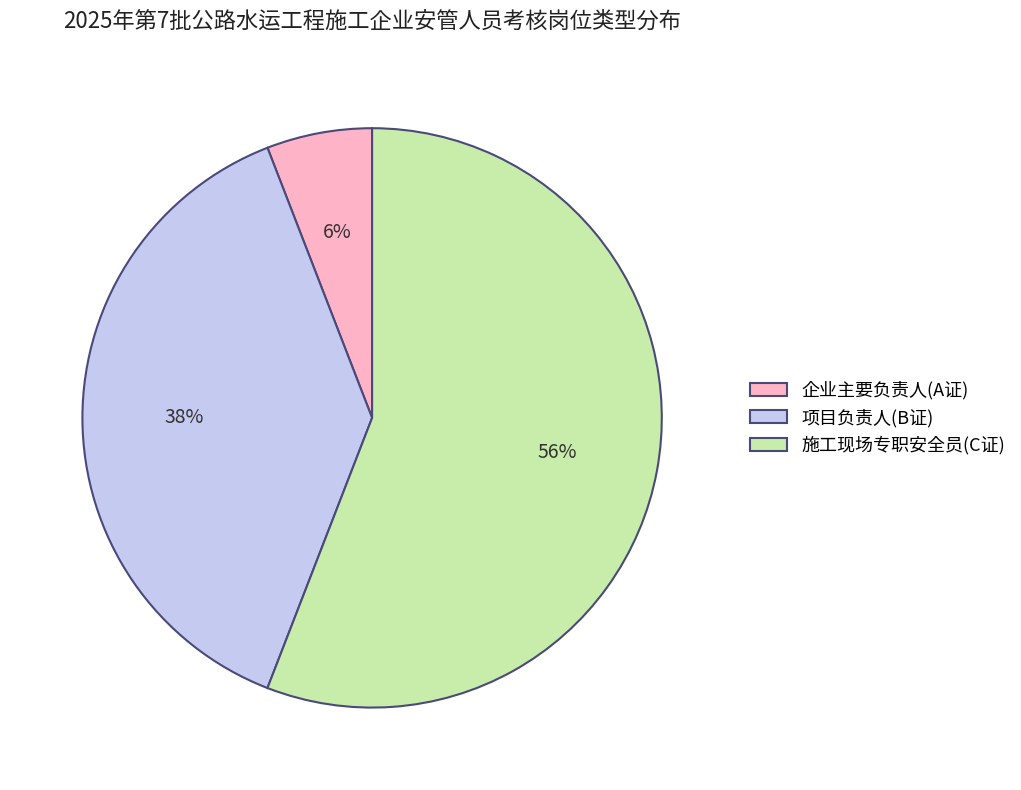

True or false: 施工现场专职安全员(C证) accounts for 48% of the total.

False